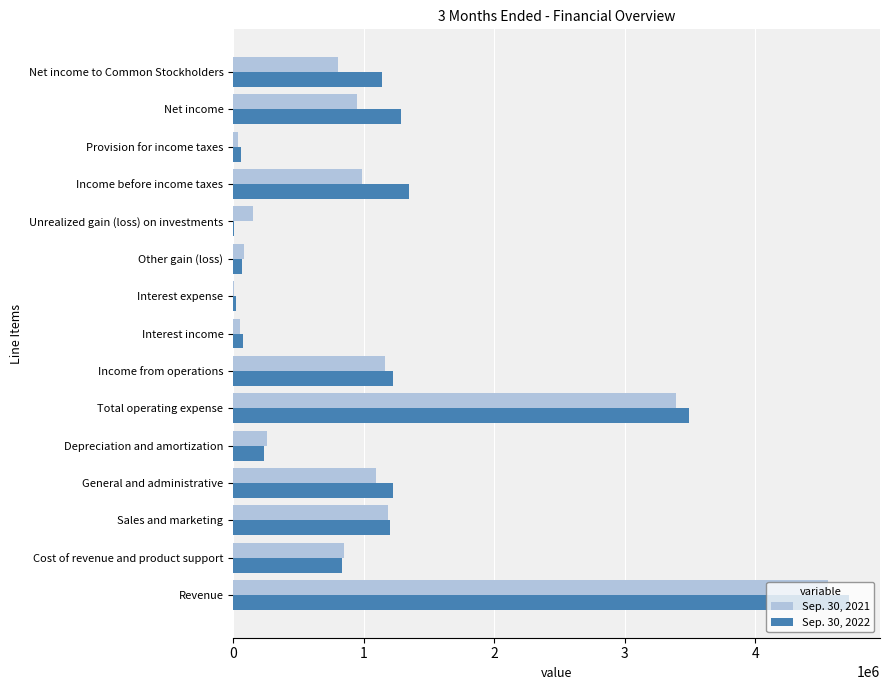

What is the maximum value shown in the chart?

4720477